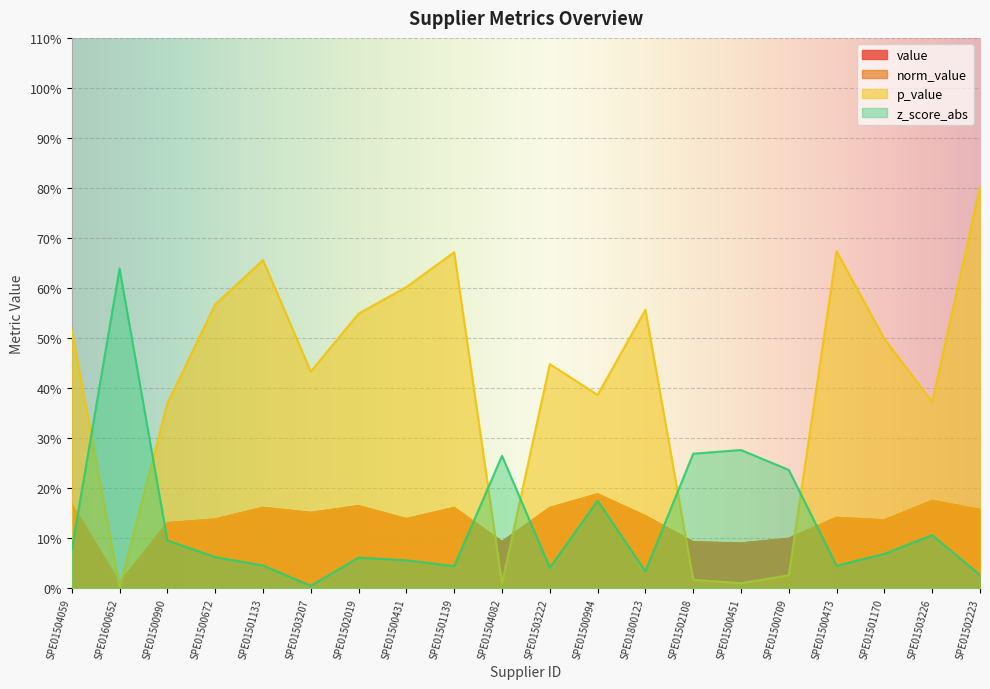

Where do p_value and norm_value first cross each other?

SPE01504059 and SPE01600652